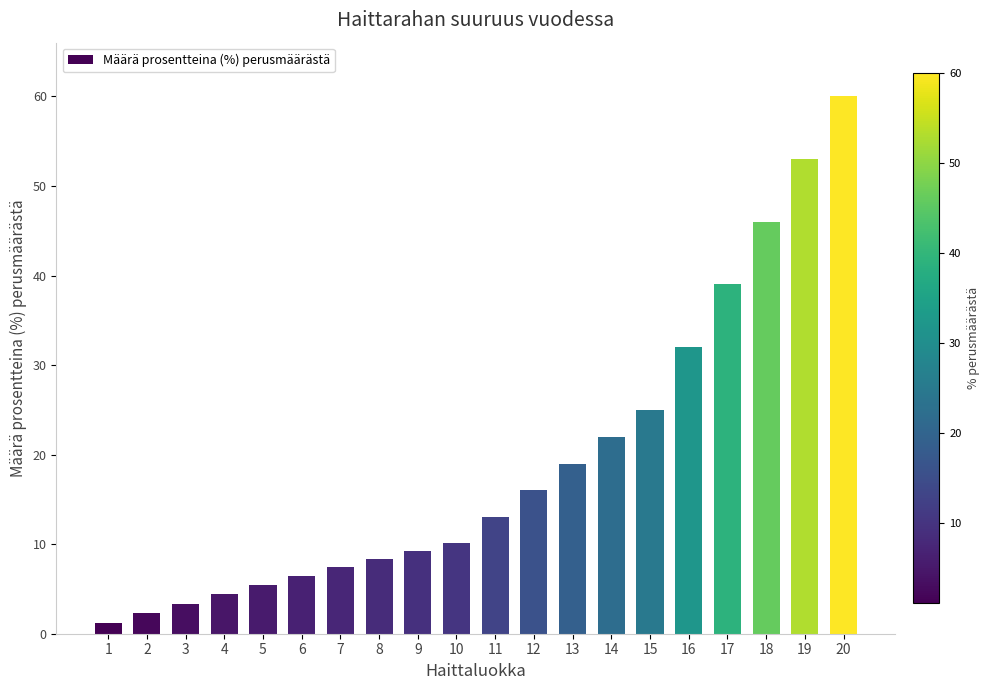

What is the ratio of the value at 19 to the value at 13?

2.8